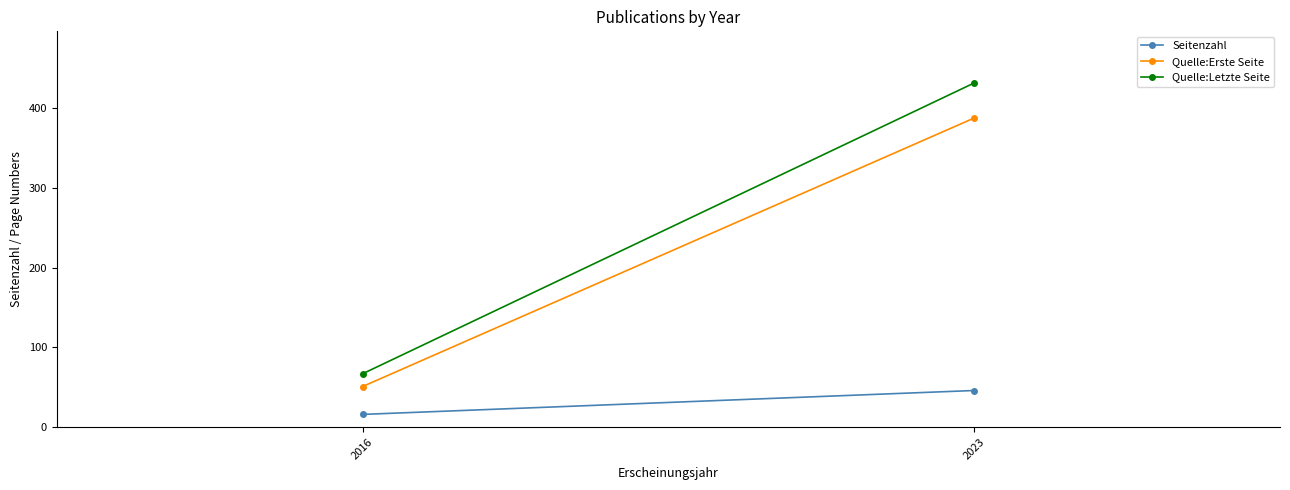

What is the value of the Quelle:Erste Seite point at the 1st from the left?

51